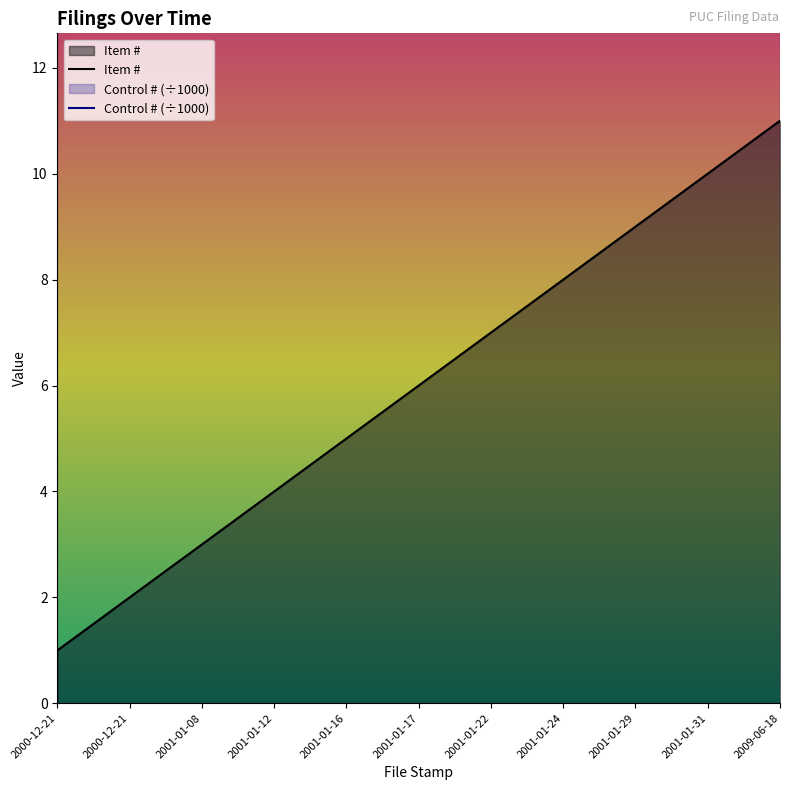

What is the difference between the maximum and minimum values?

10